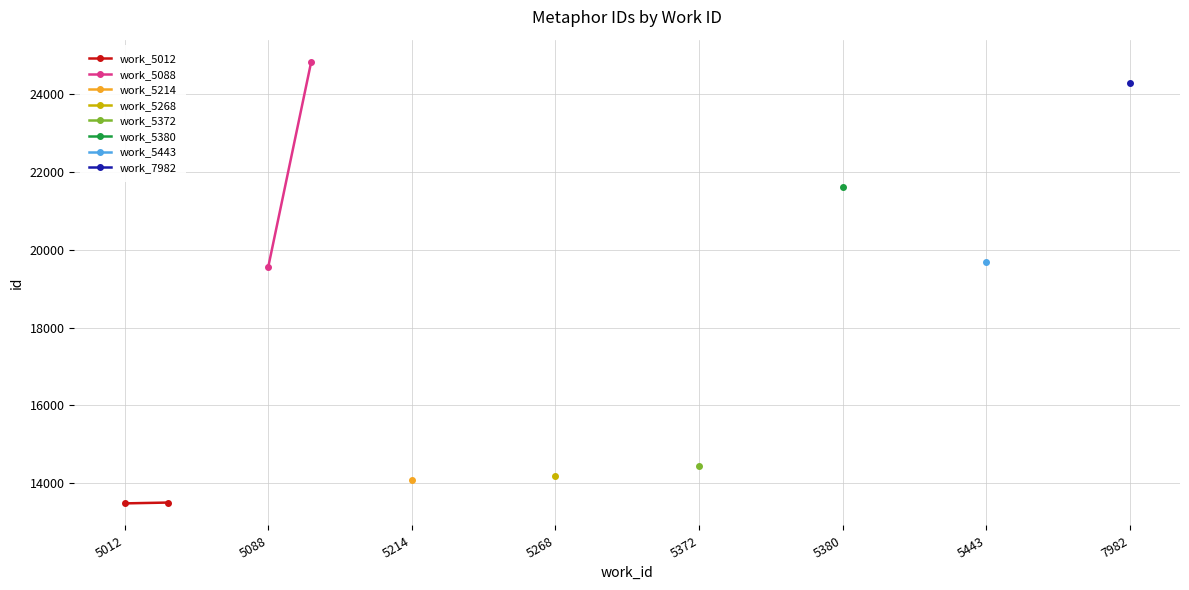

What value does the work_5012 series have at 5012, to the nearest 5?

13480